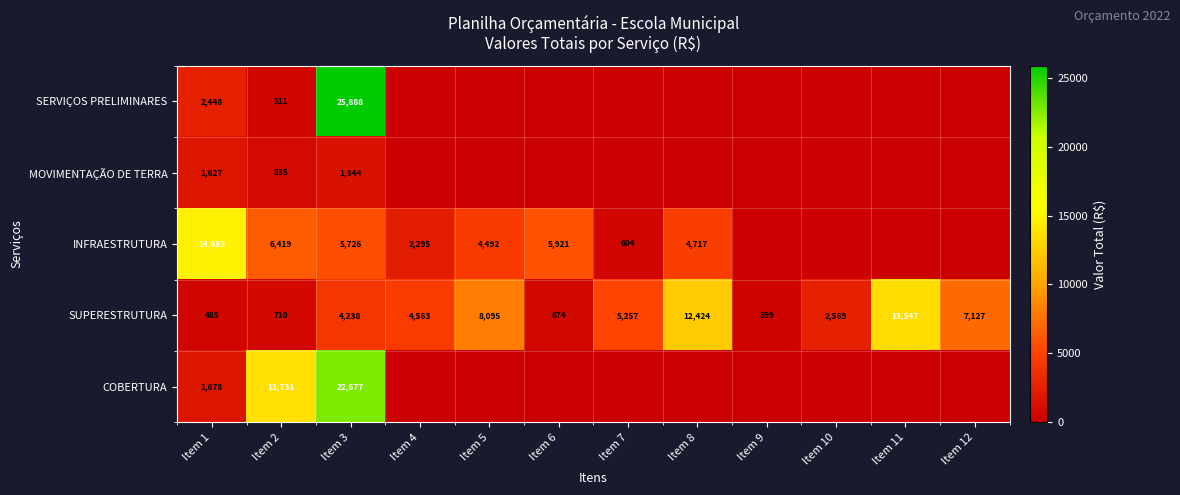

The value of INFRAESTRUTURA at Item 3 is 7667. True or false?

False